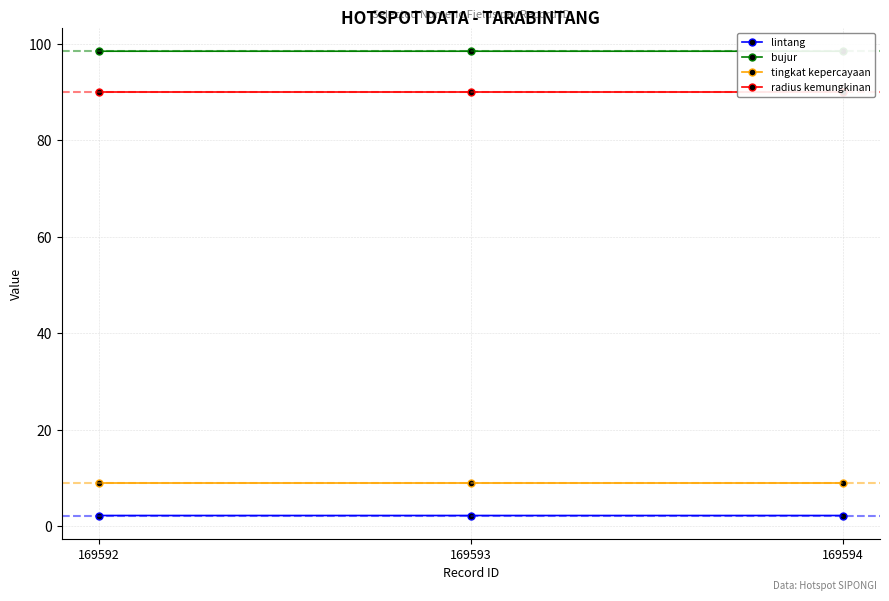

How many series are shown in this chart?

4